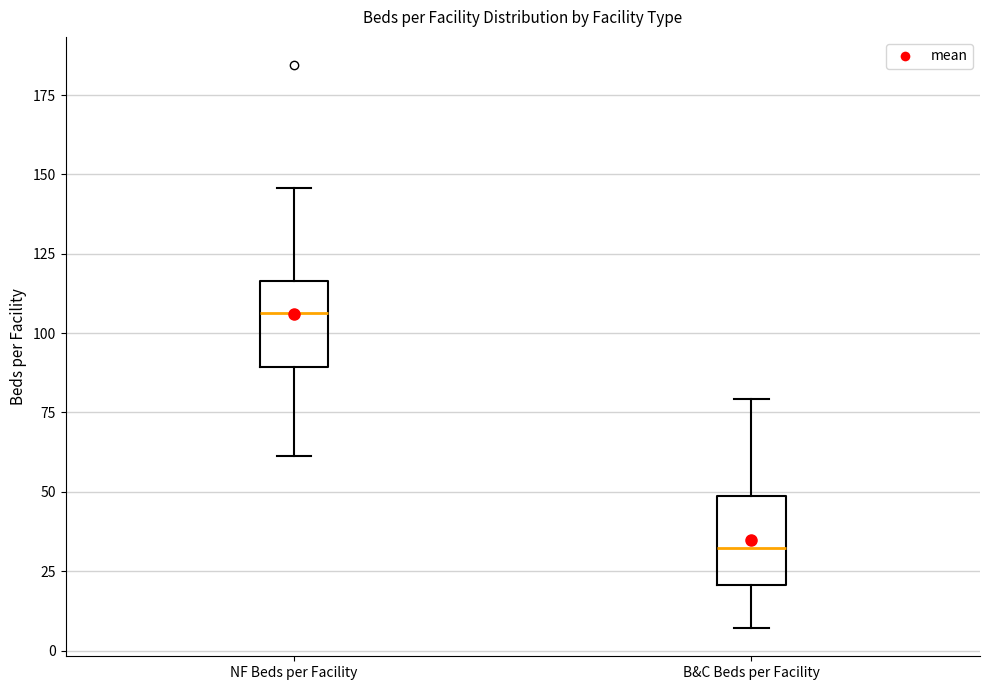

Where is the upper edge of the box for B&C Beds per Facility on the y-axis? The values are not printed on the chart, so give them approximately, as read against the axis.

50